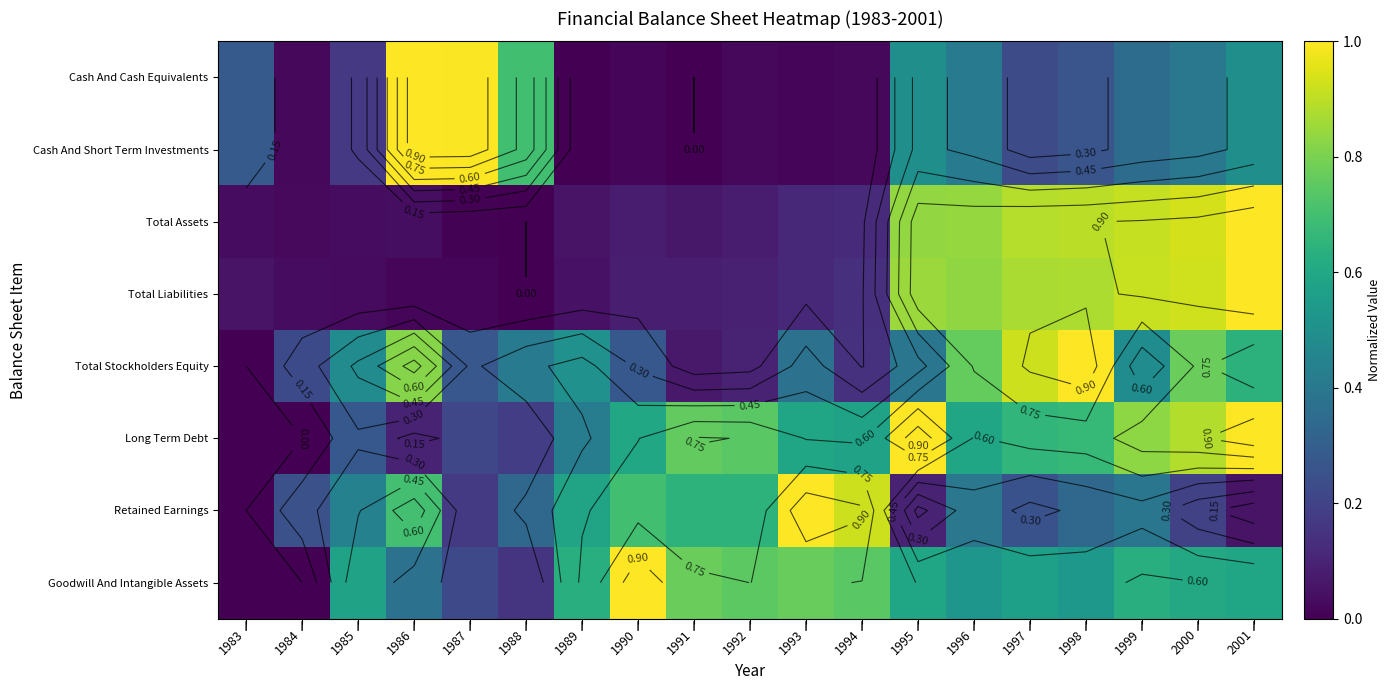

What is the difference between the maximum and minimum values in the Total Assets series?

1.0